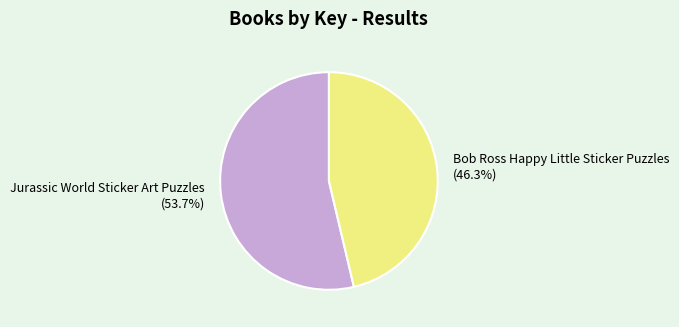

What percentage is the Jurassic World Sticker Art Puzzles slice, to the nearest percent?

54%